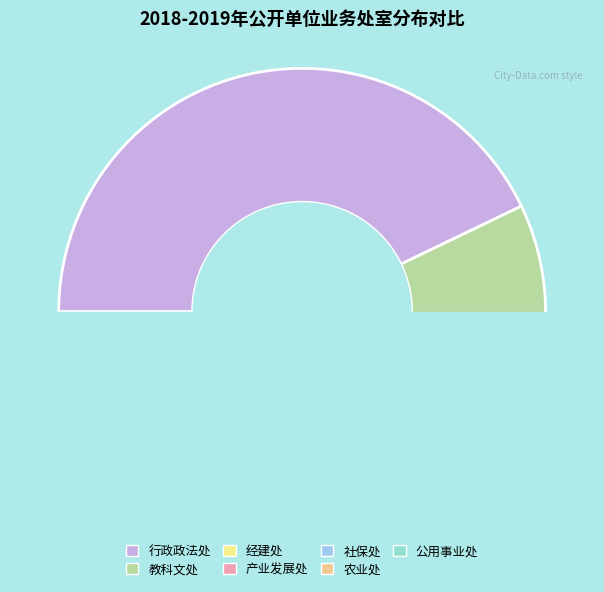

Which slice is the largest?

行政政法处